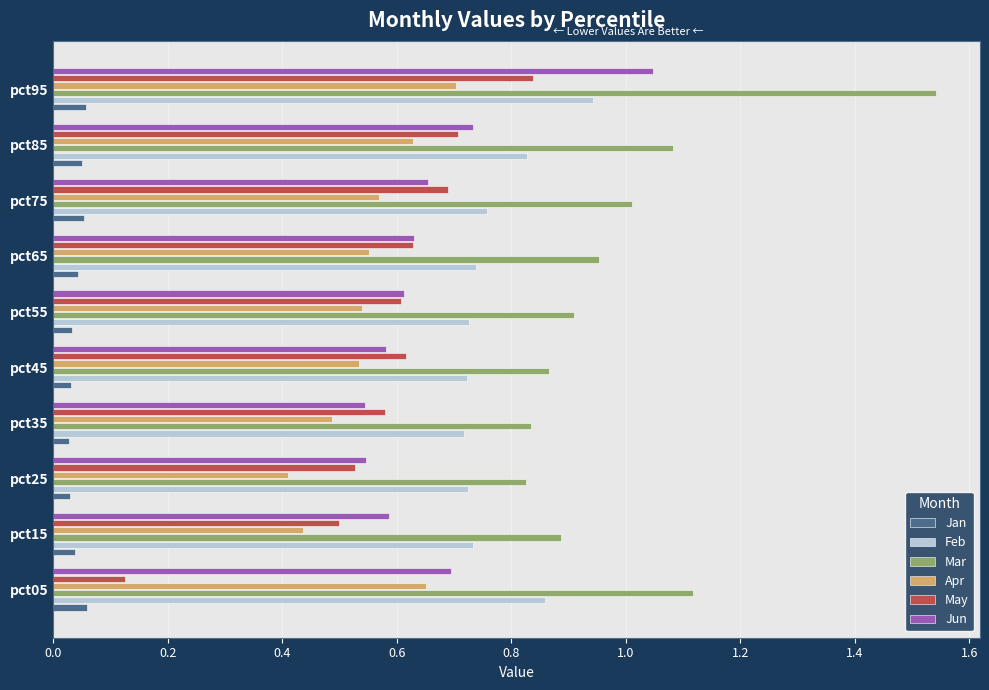

True or false: Apr has a value of 0.6 at pct65.

True